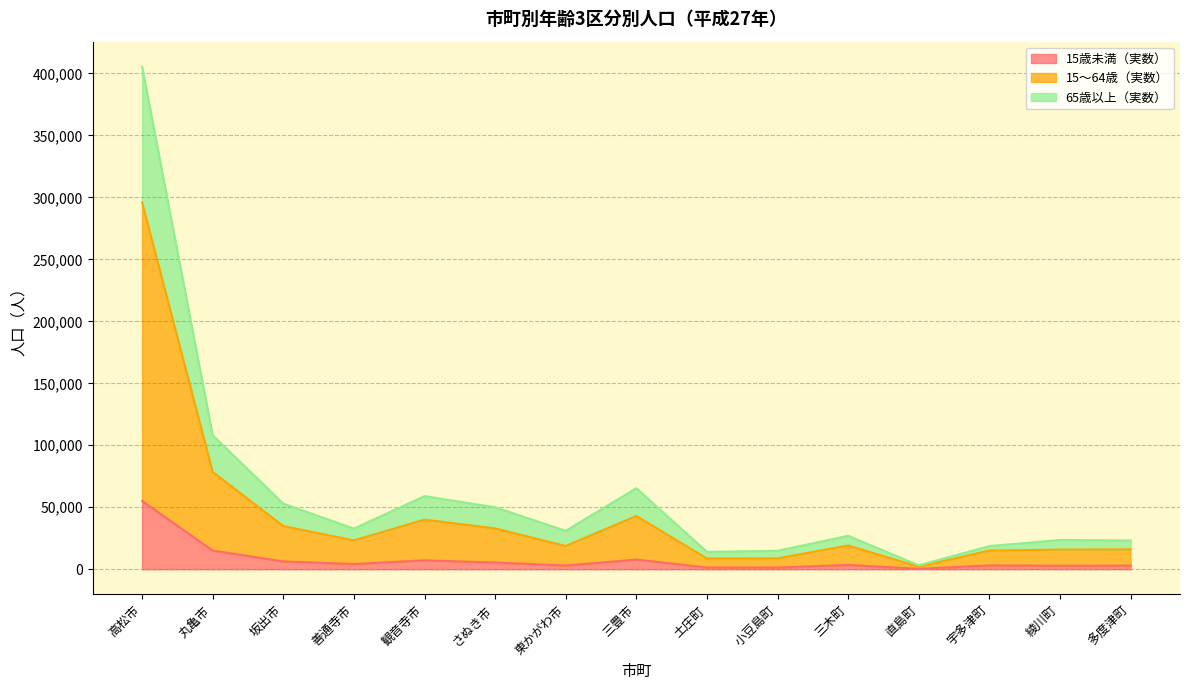

At how many categories does at least one series exceed 399700?

1